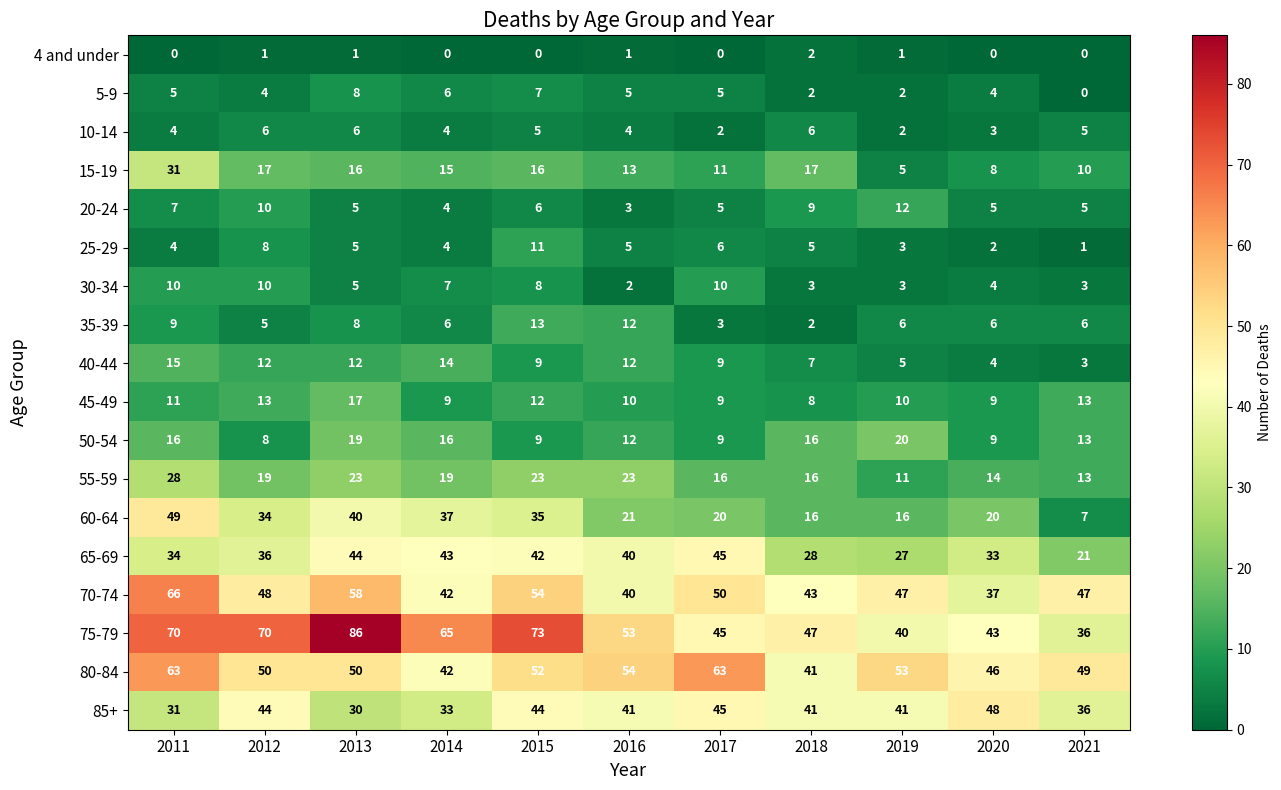

List the series in order of their peak value, lowest first.

4 and under, 10-14, 5-9, 30-34, 25-29, 20-24, 35-39, 40-44, 45-49, 50-54, 55-59, 15-19, 65-69, 85+, 60-64, 80-84, 70-74, 75-79